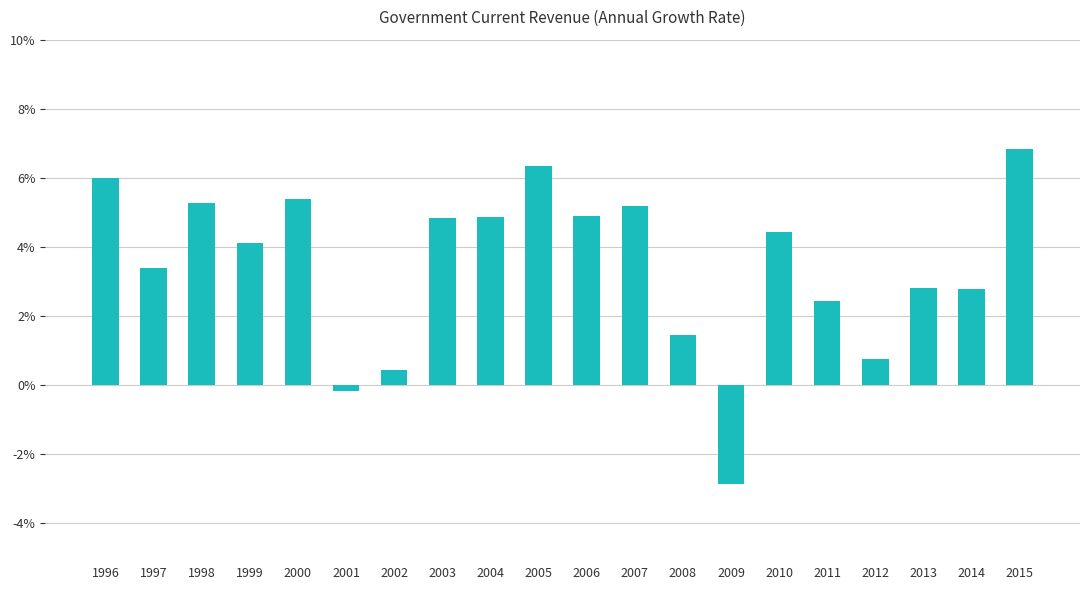

What is the change in value from 1996 to 2011?

-3.6